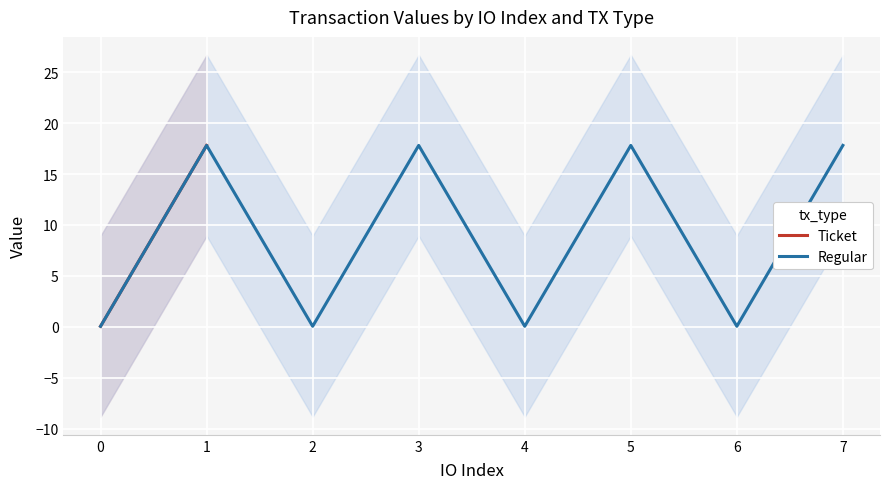

The Regular series shows 24.4 at 1. True or false?

False